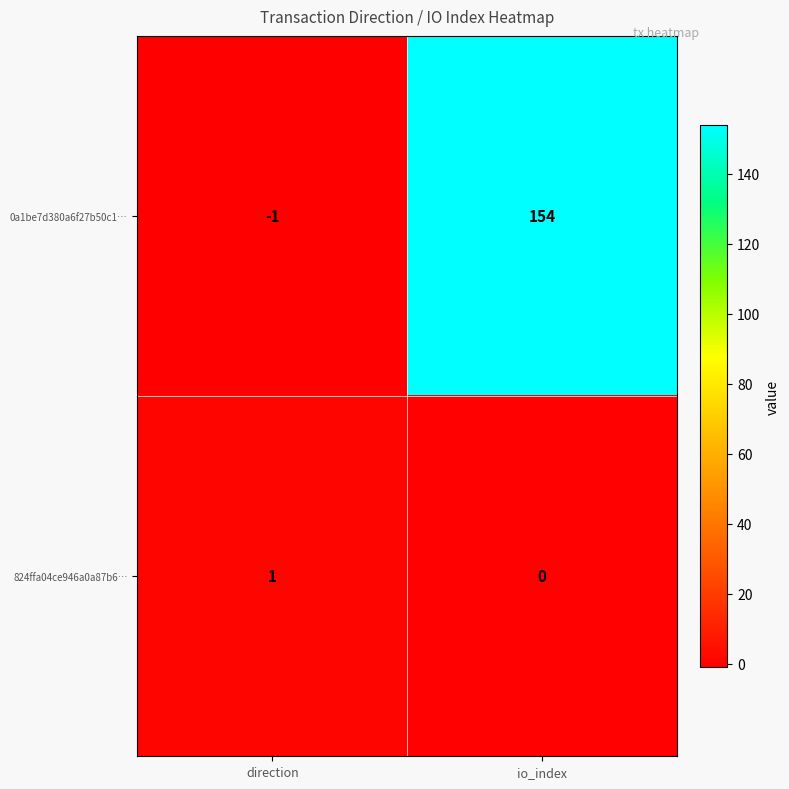

What is the difference between the 0a1be7d380a6f27b50c1… values at direction and io_index?

155